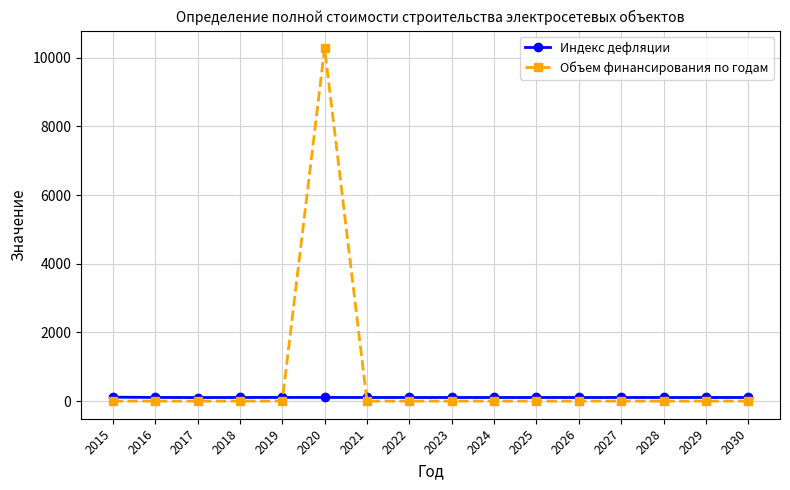

Rank the series by their average value, from highest to lowest.

Объем финансирования по годам, Индекс дефляции